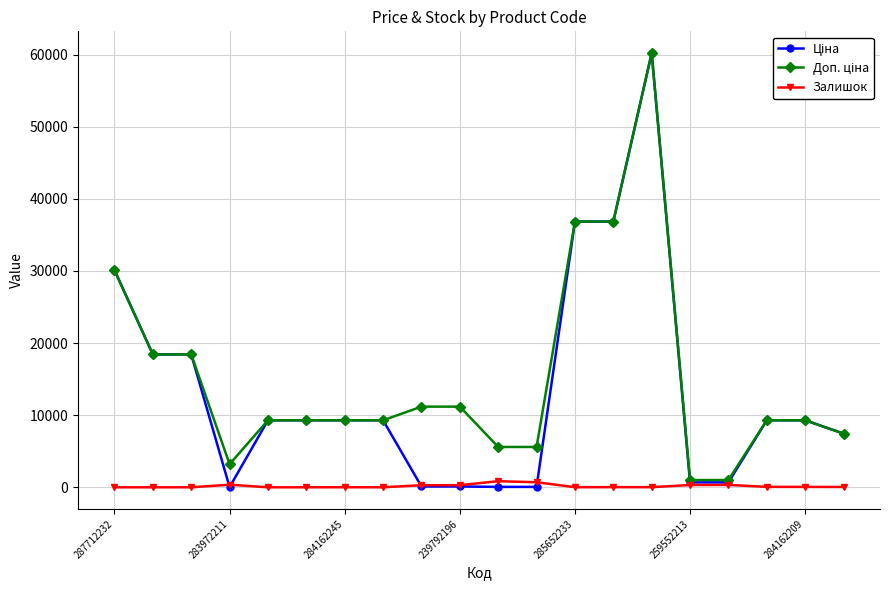

At how many categories does at least one series exceed 26253?

4